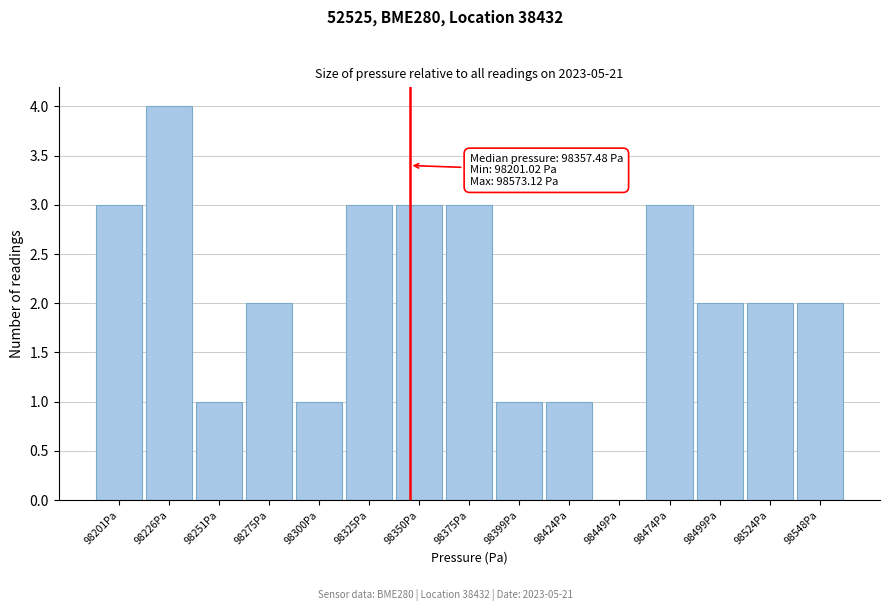

Reading right to left, list all the values displayed in this chart.

98548Pa=2	98524Pa=2	98499Pa=2	98474Pa=3	98449Pa=0	98424Pa=1	98399Pa=1	98375Pa=3	98350Pa=3	98325Pa=3	98300Pa=1	98275Pa=2	98251Pa=1	98226Pa=4	98201Pa=3